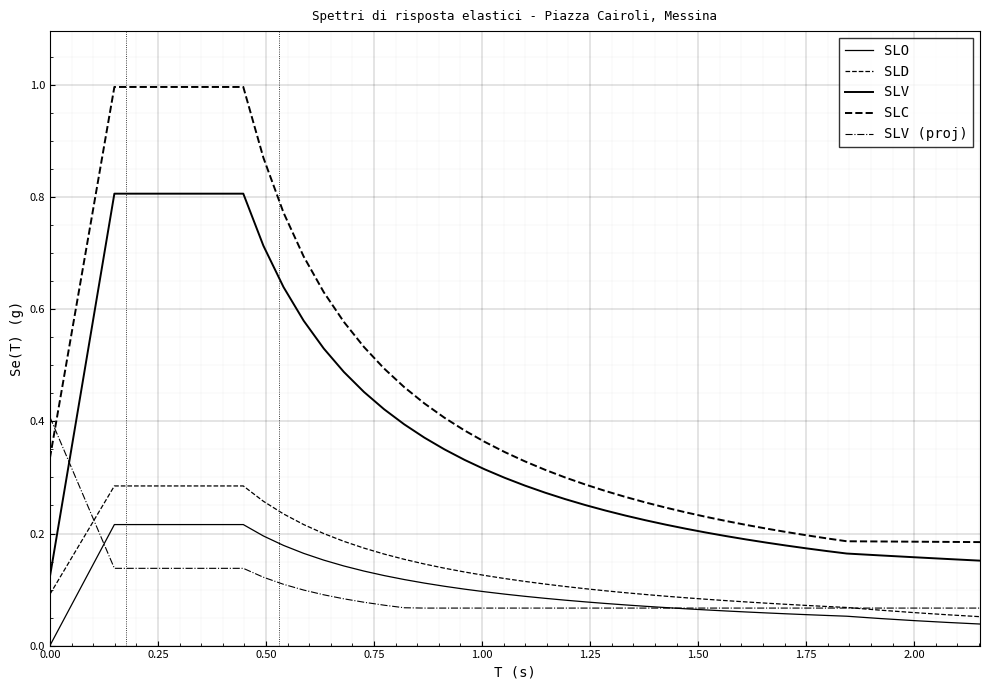

What is the sum of all SLC values?

14.2